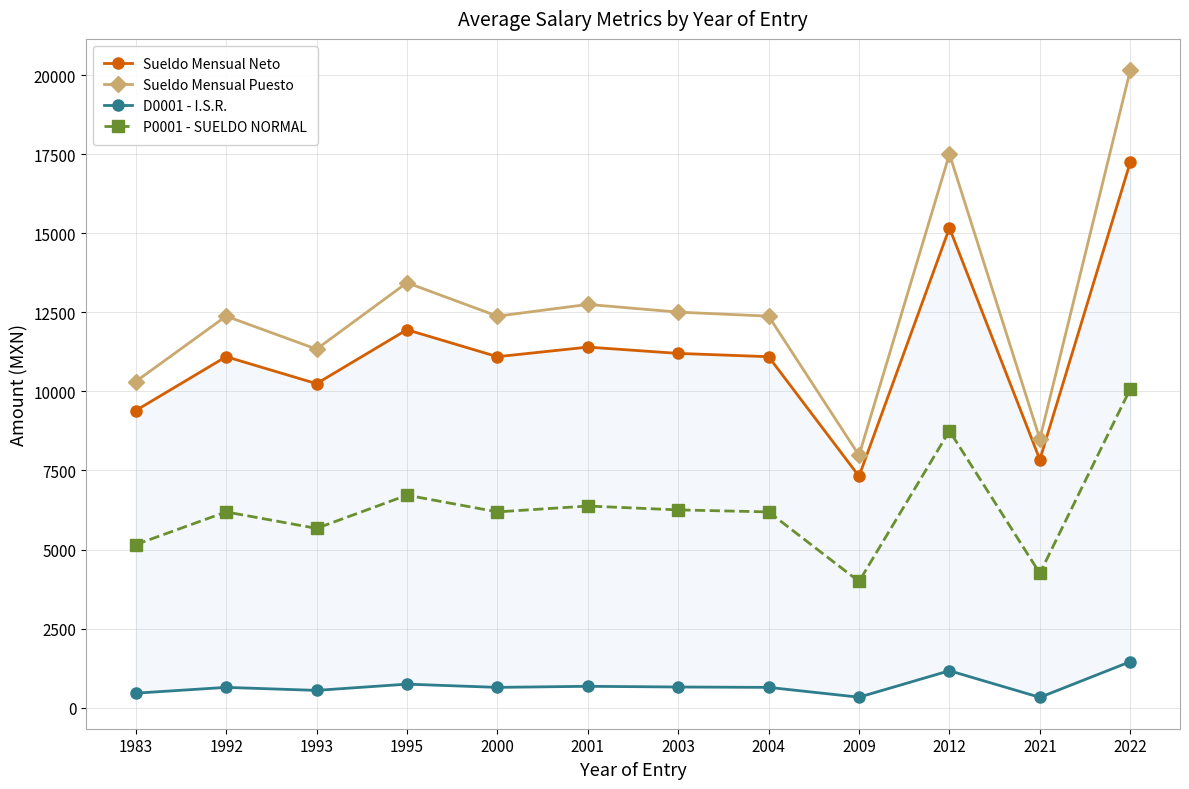

In Sueldo Mensual Neto, how many points are higher than both neighbors (excluding endpoints)?

4